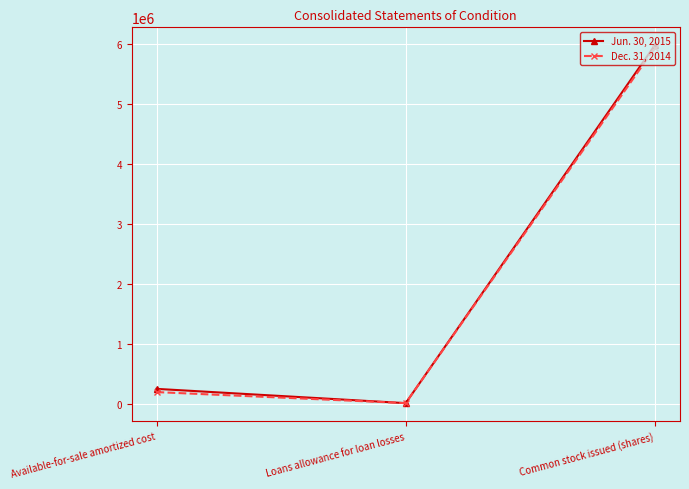

What are all the series names shown in the legend?

Jun. 30, 2015, Dec. 31, 2014